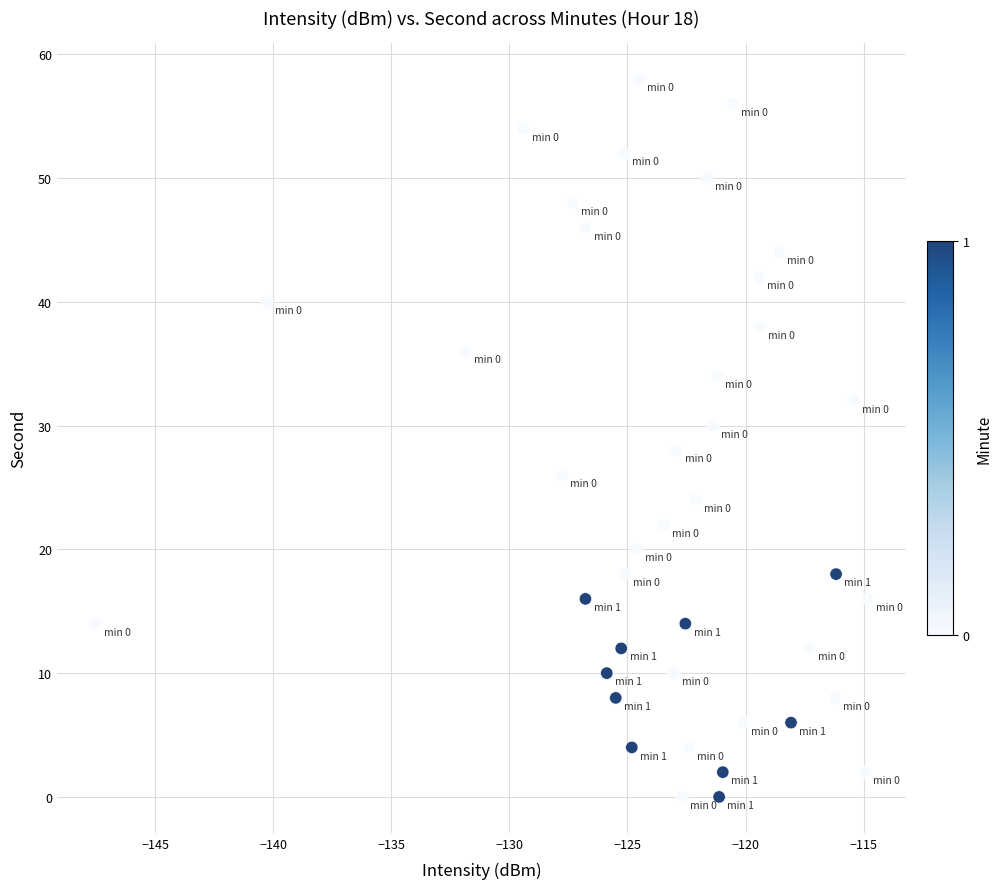

What is the range of Y values (max minus min)?

58